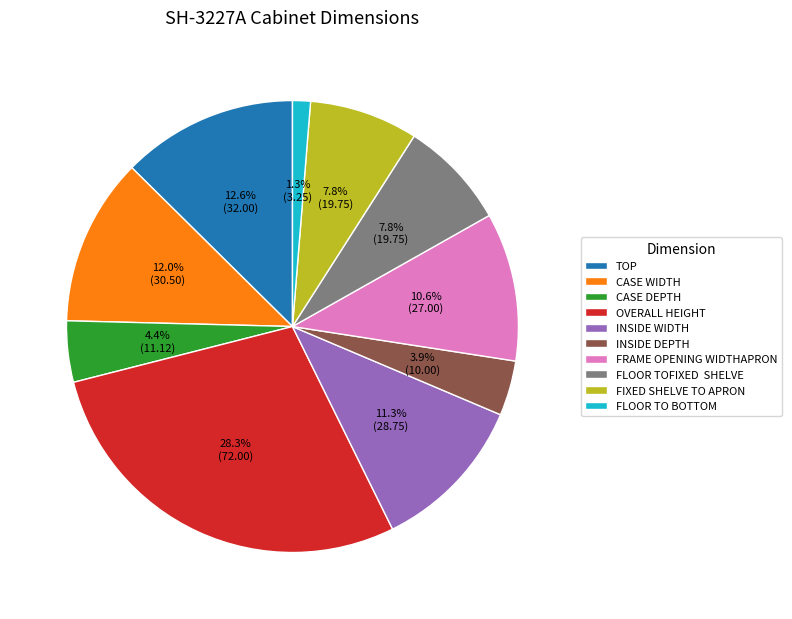

Is there any slice that represents more than half of the pie?

No